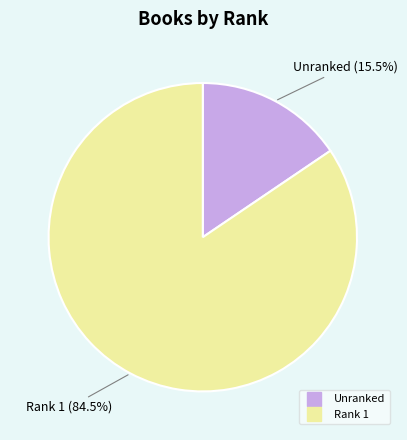

To the nearest percent, what is the average slice percentage?

50%